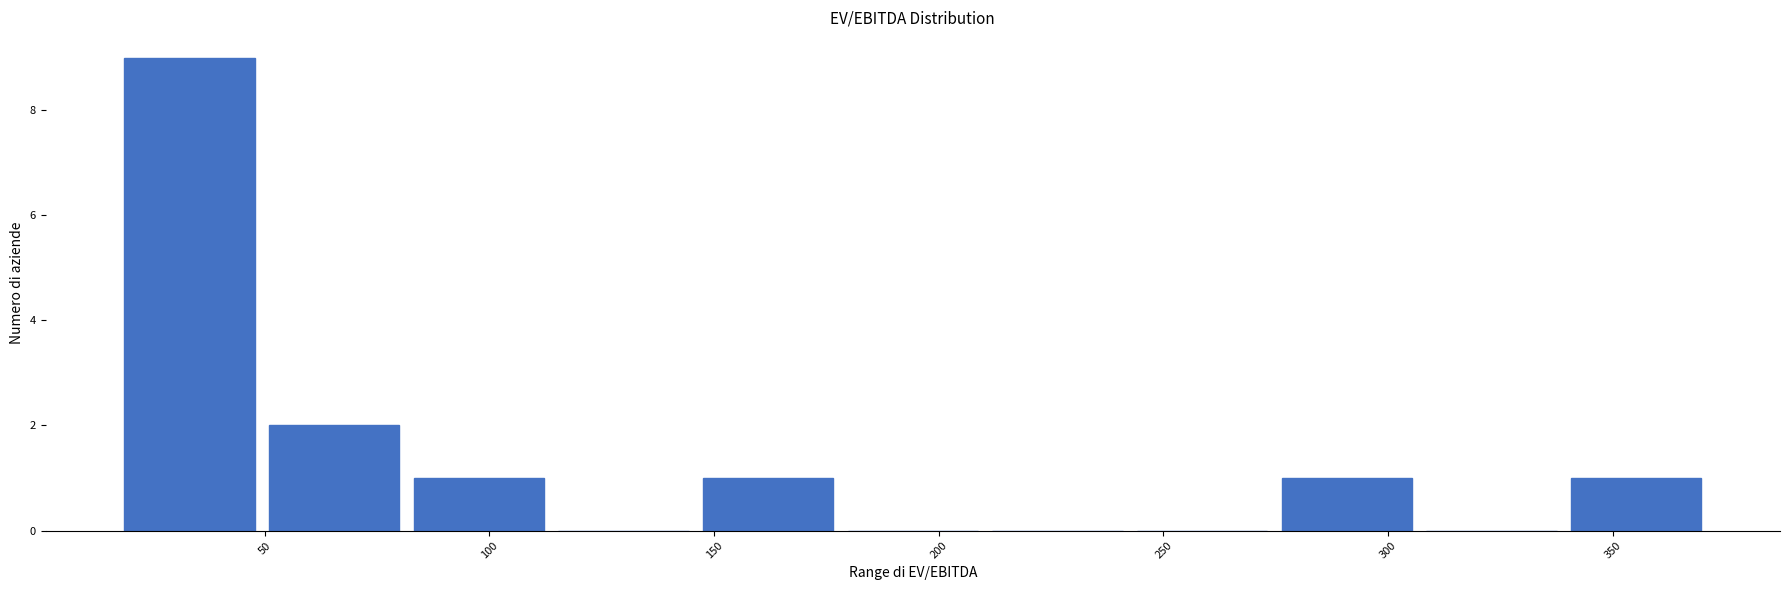

Reading left to right, list every bar in this chart as the range it spans on the x-axis followed by its height. Neither the bar edges nor the heights are printed on the chart, so give them approximately, as read against the axes.

15 to 50: 9
50 to 80: 2
80 to 115: 1
115 to 145: 0
145 to 180: 1
180 to 210: 0
210 to 240: 0
240 to 275: 0
275 to 305: 1
305 to 340: 0
340 to 370: 1